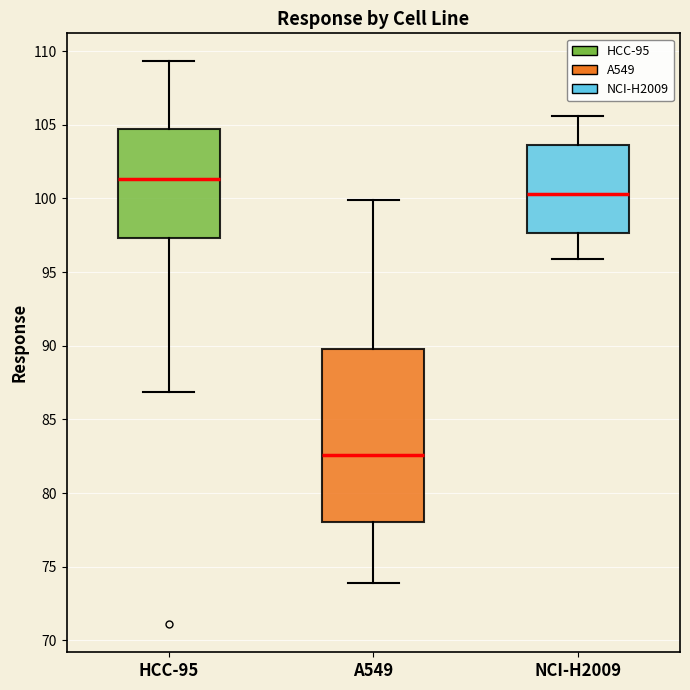

Comparing the boxes themselves (not the whiskers), which one is the tallest?

A549